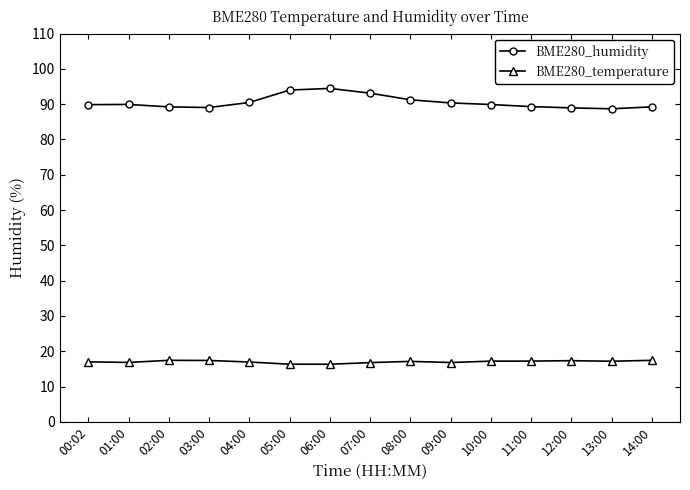

True or false: BME280_humidity has a value of 89.8 at 00:02.

True